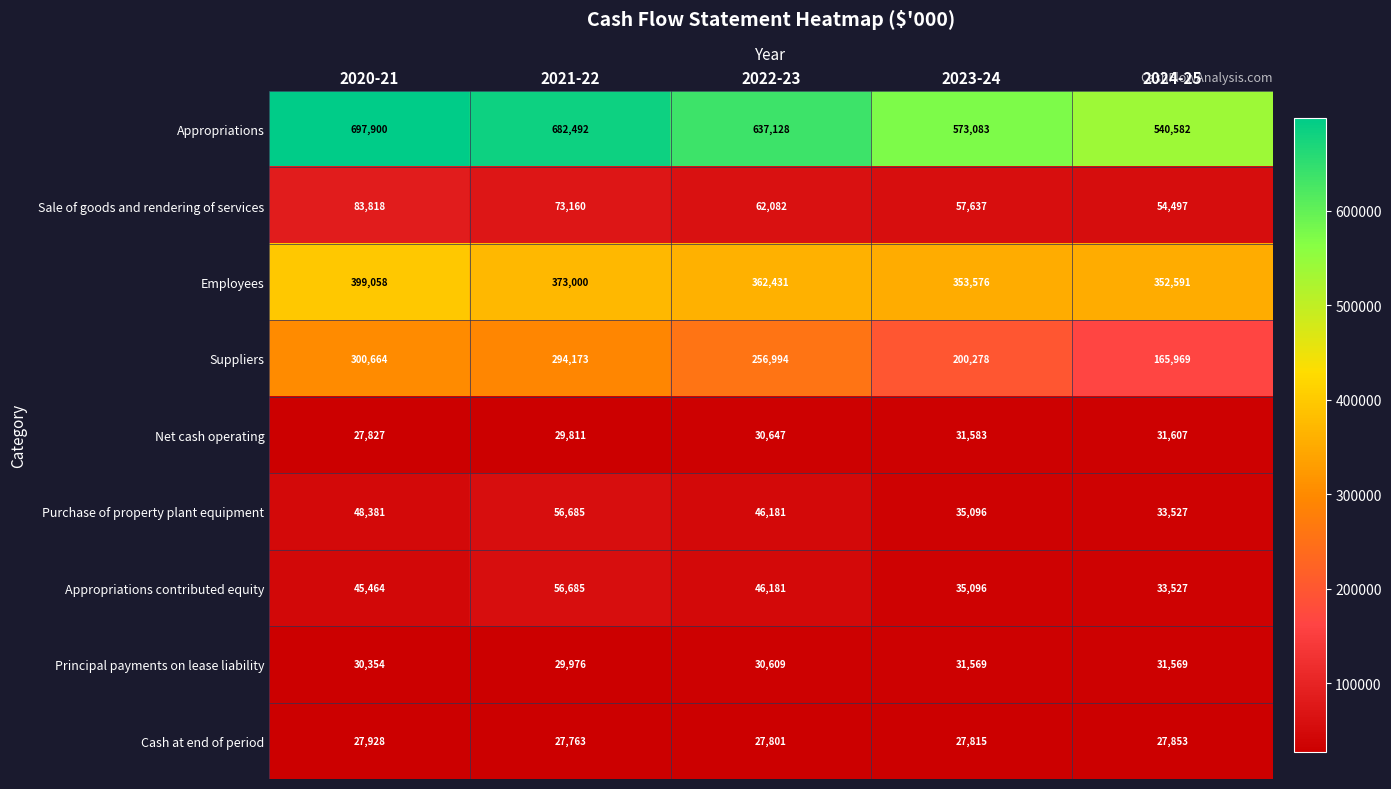

At which category does the chart reach its minimum across all series?

2021-22